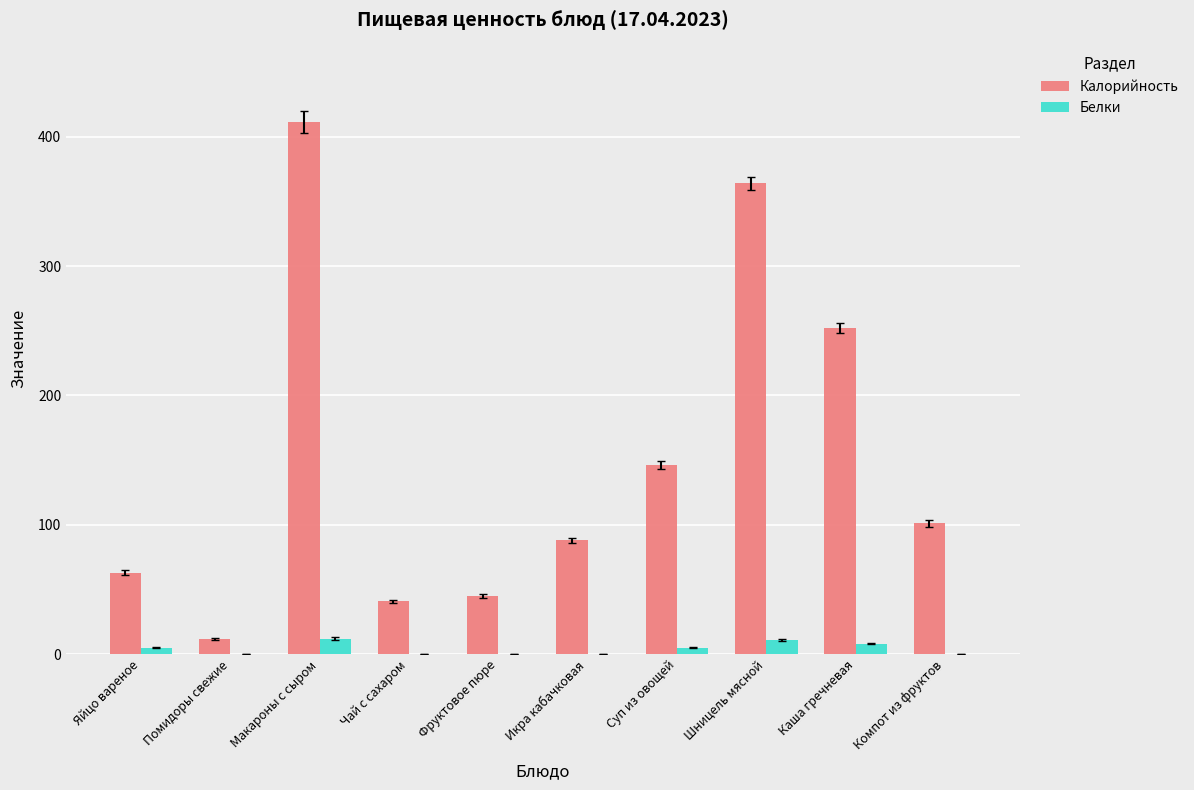

What is the greatest value displayed?

411